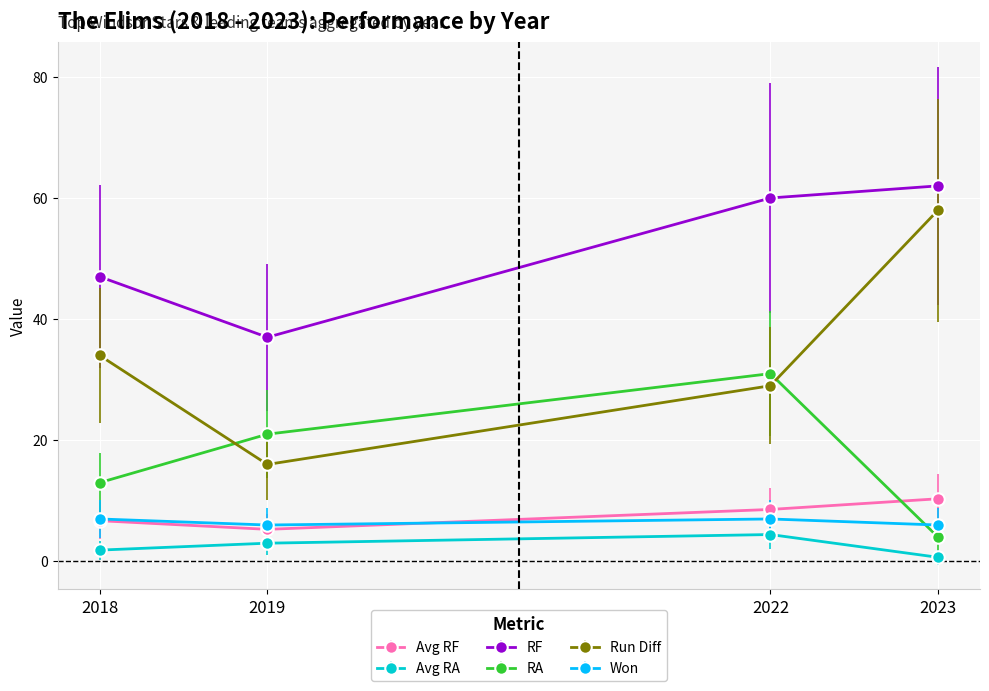

Reading right to left, extract all data points from this chart.

Avg RF: 10.3	8.6	5.3	6.7
Avg RA: 0.7	4.4	3.0	1.9
RF: 62.0	60.0	37.0	47.0
RA: 4.0	31.0	21.0	13.0
Run Diff: 58.0	29.0	16.0	34.0
Won: 6.0	7.0	6.0	7.0